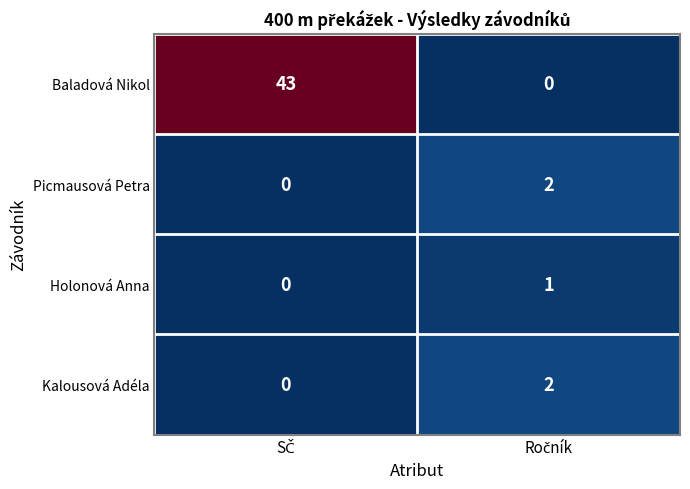

Which series has the largest range (max minus min)?

Baladová Nikol